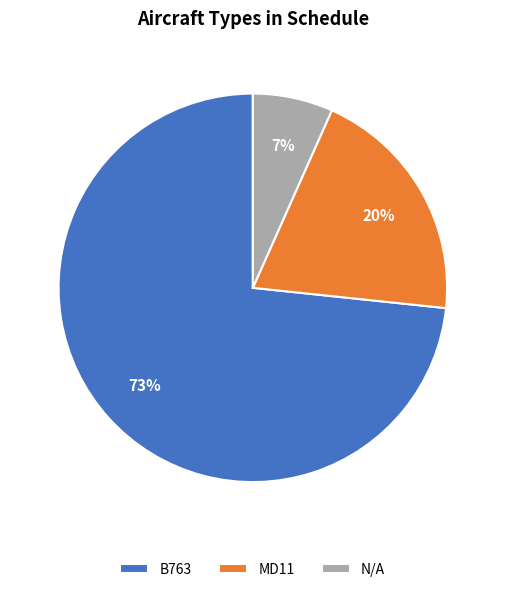

To the nearest percent, what is the average slice percentage?

33%